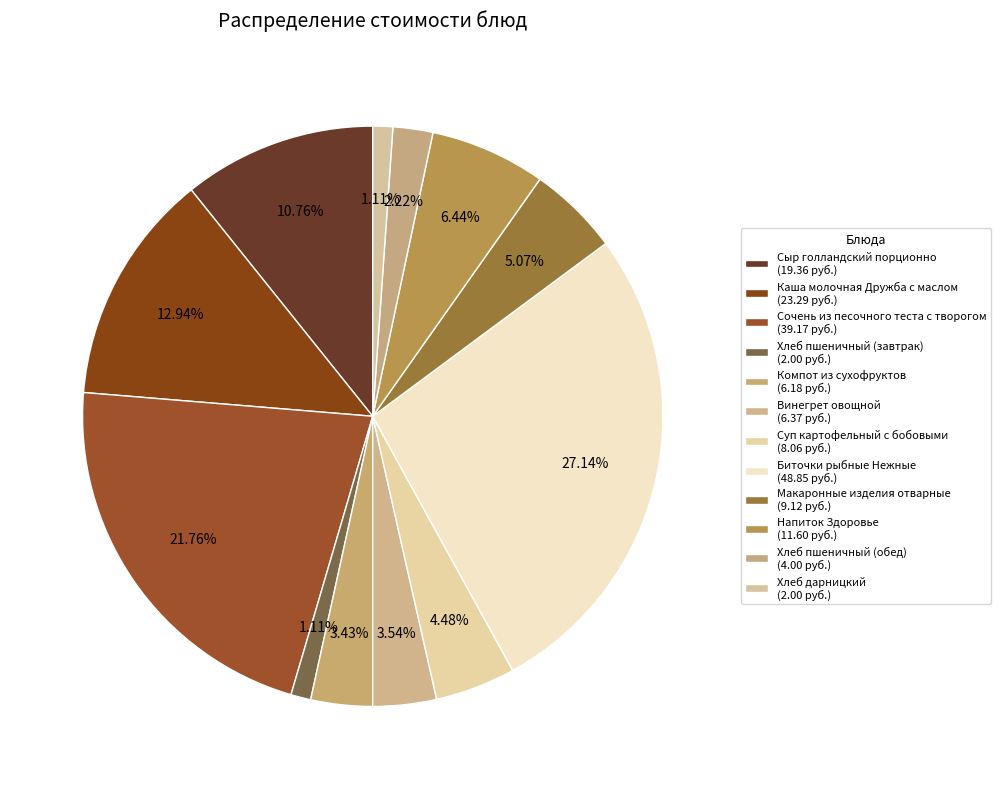

Does Макаронные изделия отварные account for over 50% of the chart?

No